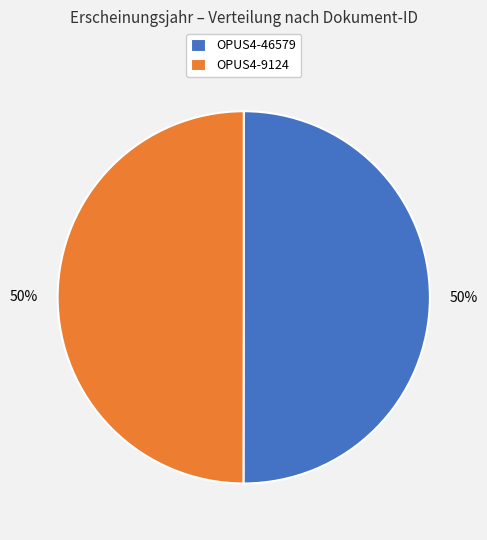

Is it true that OPUS4-46579 is 56% of the pie?

False